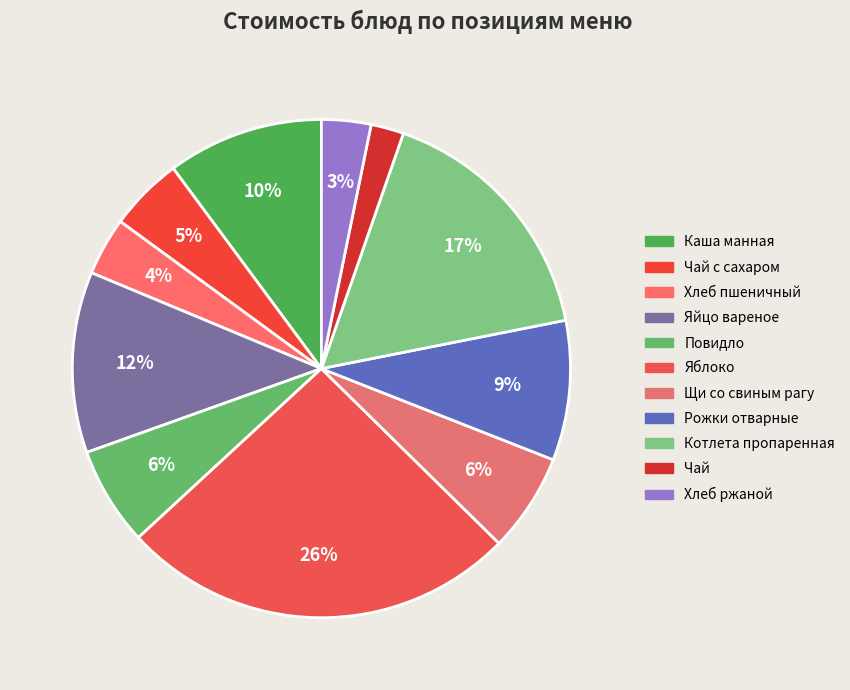

Is it true that Щи со свиным рагу is 6% of the pie?

True